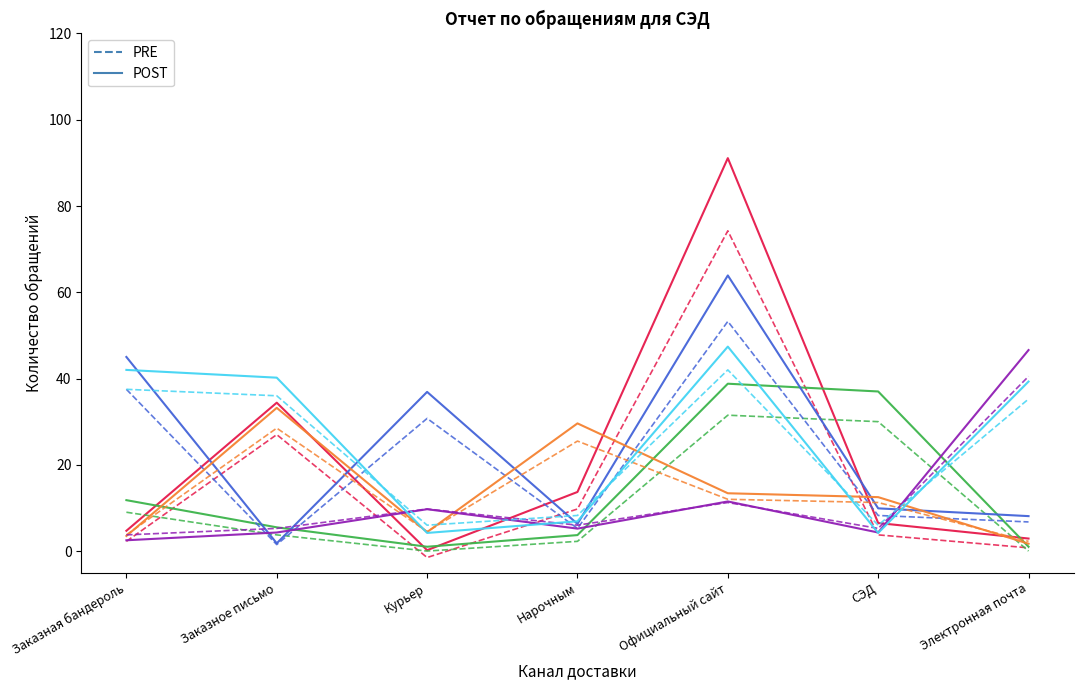

What is the maximum value shown in the chart?

91.1